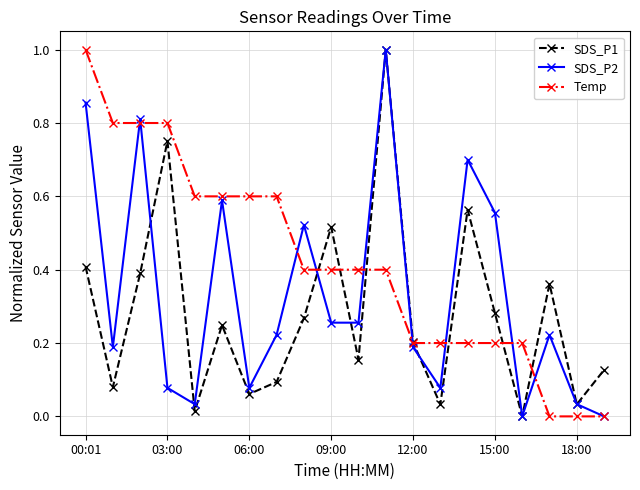

Which series has the largest total across all categories?

Temp